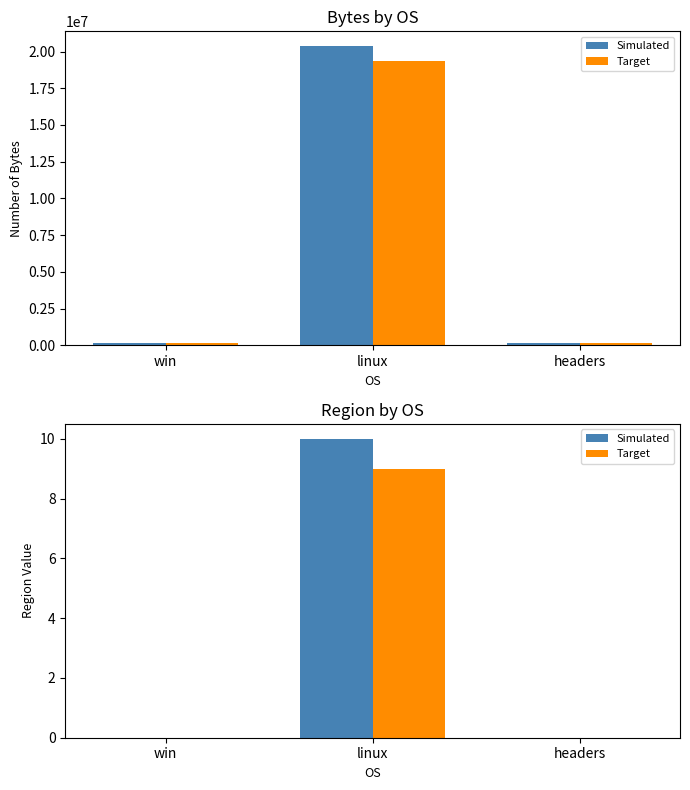

What is the total value across all series at linux?

19